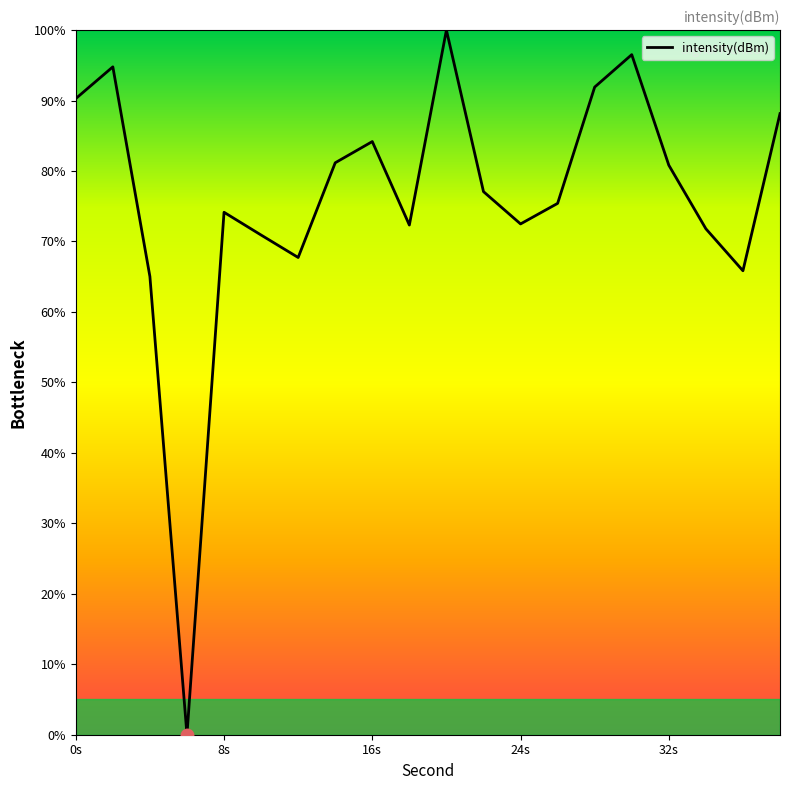

What is the greatest value displayed?

100.0